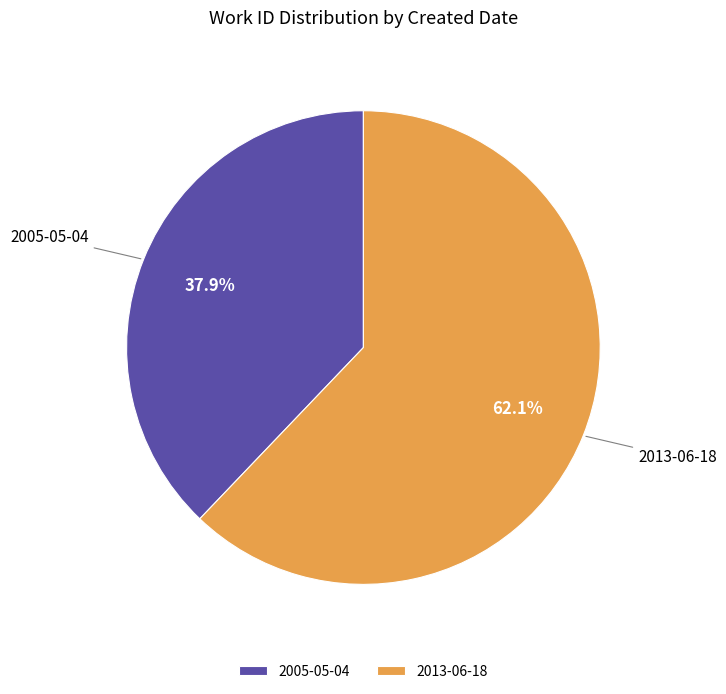

To the nearest percent, what is the difference between the largest and smallest slice percentages?

24%